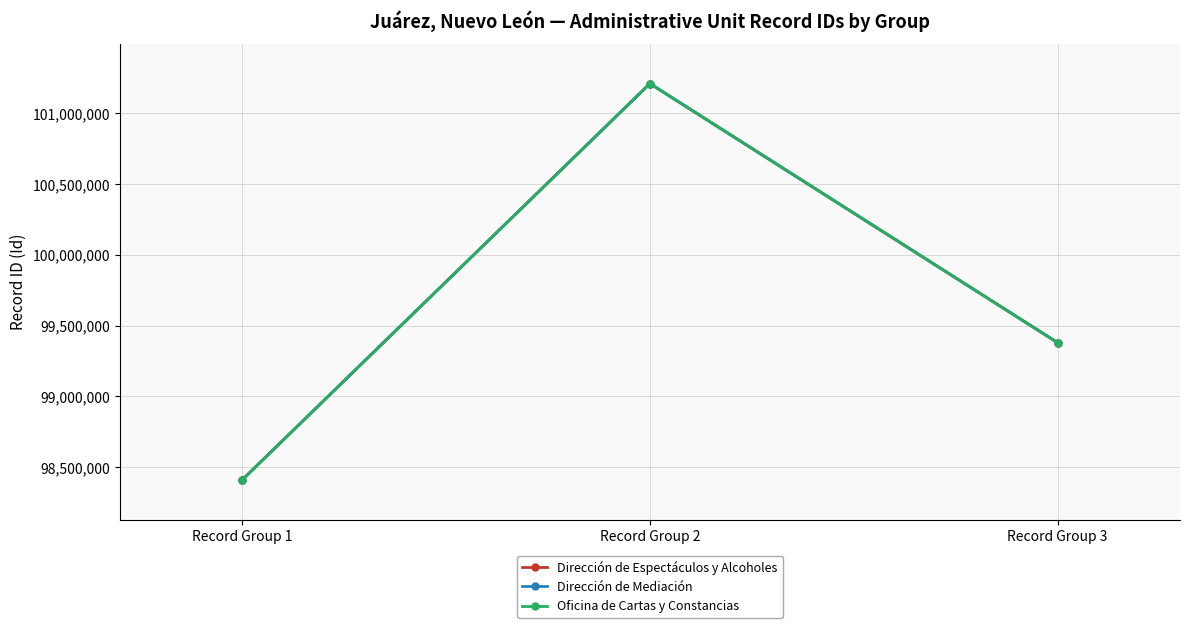

What is the total value across all series at Record Group 1?

295227129